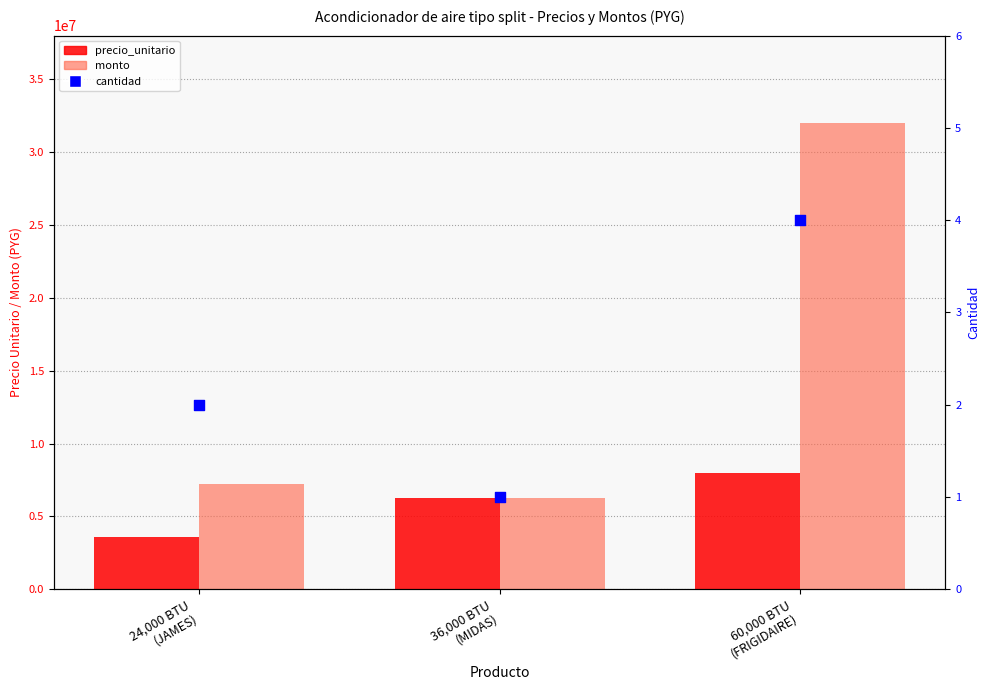

At how many categories does at least one series exceed 8537080?

1